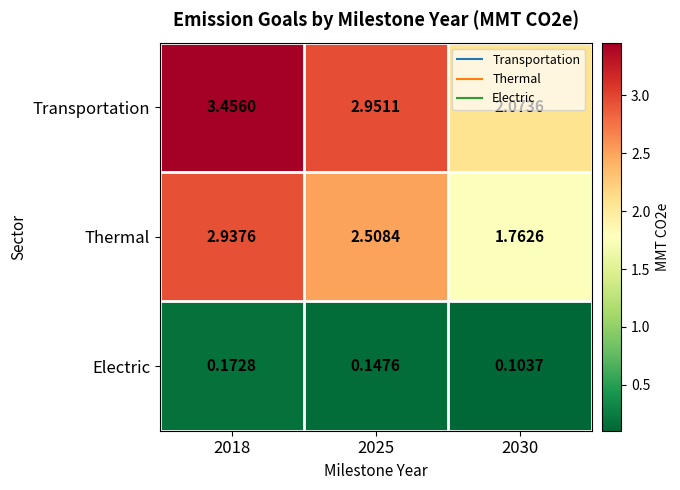

List the series in order of their overall mean, lowest first.

Electric, Thermal, Transportation